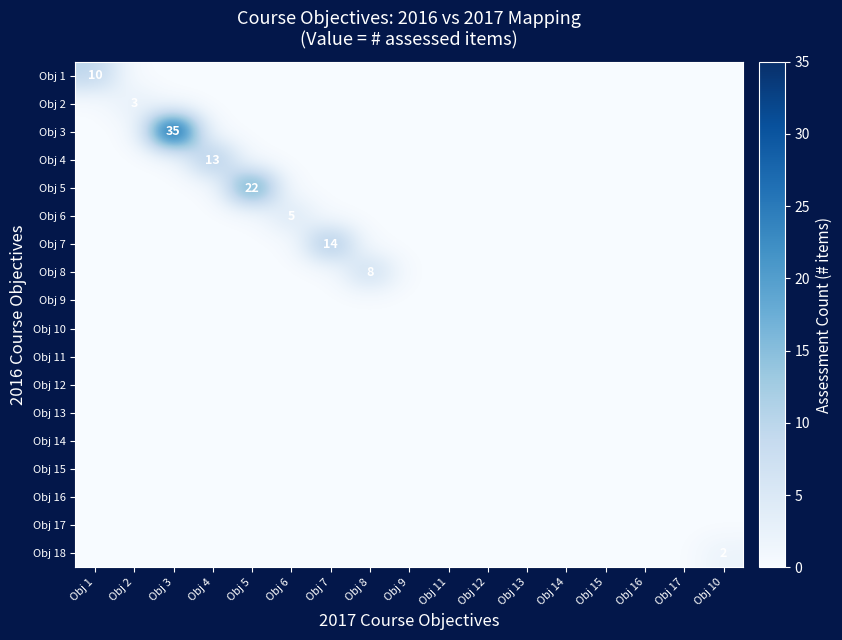

How many categories are shown in the chart?

17